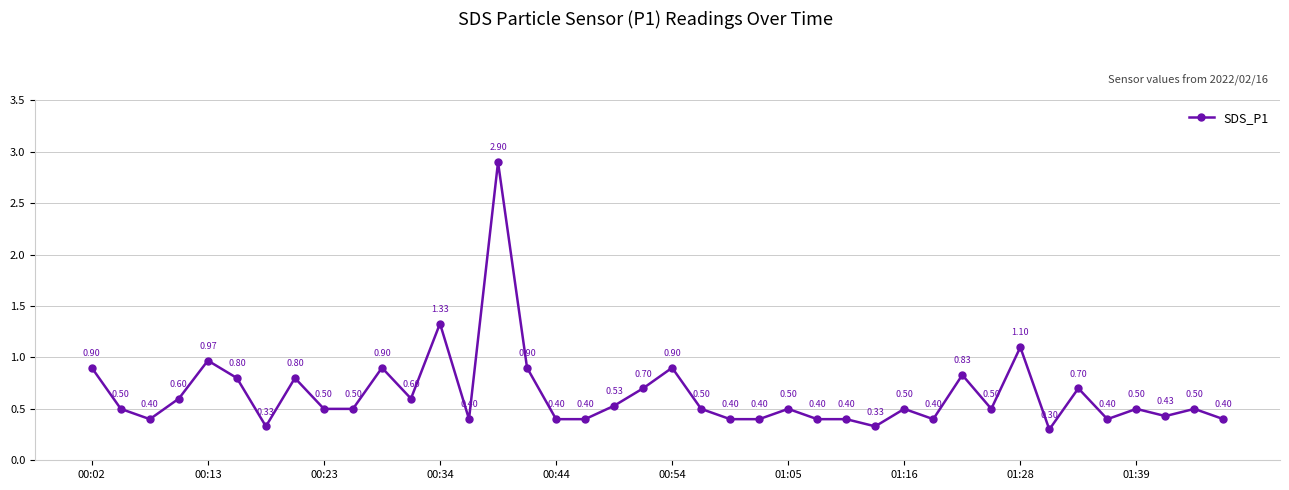

What is the average value?

0.6